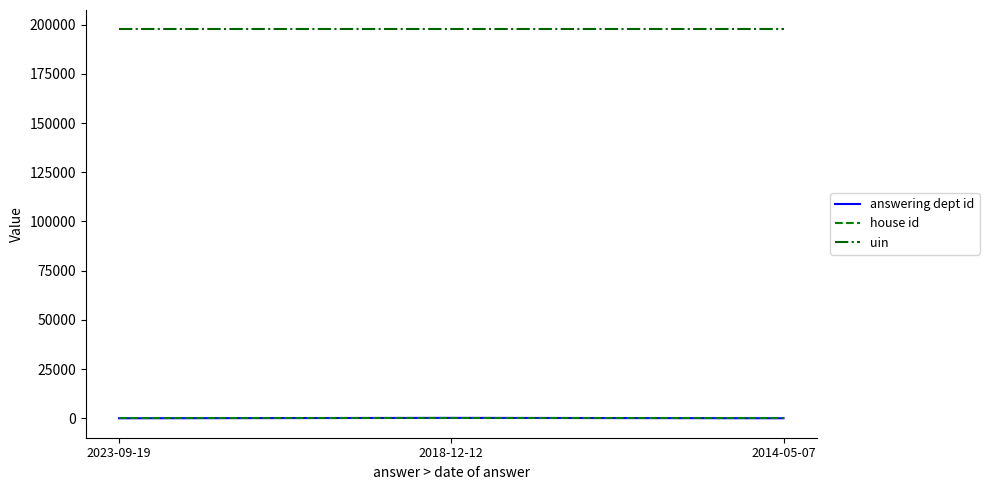

How many lines are shown in the chart?

3